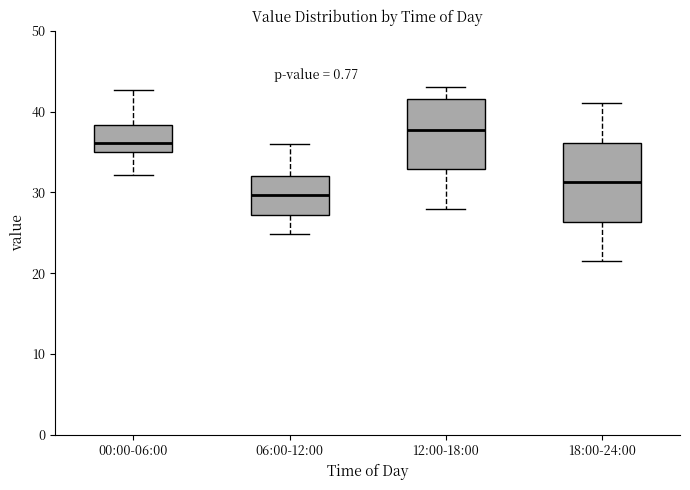

Reading left to right, read every box against the y-axis: the position of its median line, the range the box covers, and the ends of its whiskers. The values are not printed on the chart, so give them approximately, as read against the axis.

00:00-06:00: median 36, box 35 to 38, whiskers 32 to 43
06:00-12:00: median 30, box 27 to 32, whiskers 25 to 36
12:00-18:00: median 38, box 33 to 42, whiskers 28 to 43
18:00-24:00: median 31, box 26 to 36, whiskers 22 to 41